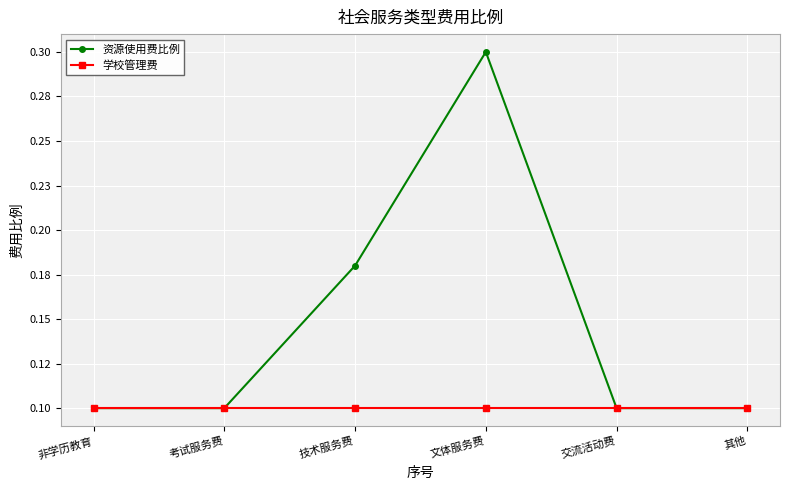

Reading left to right, extract all data points from this chart.

资源使用费比例: 非学历教育=0.1	考试服务费=0.1	技术服务费=0.2	文体服务费=0.3	交流活动费=0.1	其他=0.1
学校管理费: 非学历教育=0.1	考试服务费=0.1	技术服务费=0.1	文体服务费=0.1	交流活动费=0.1	其他=0.1